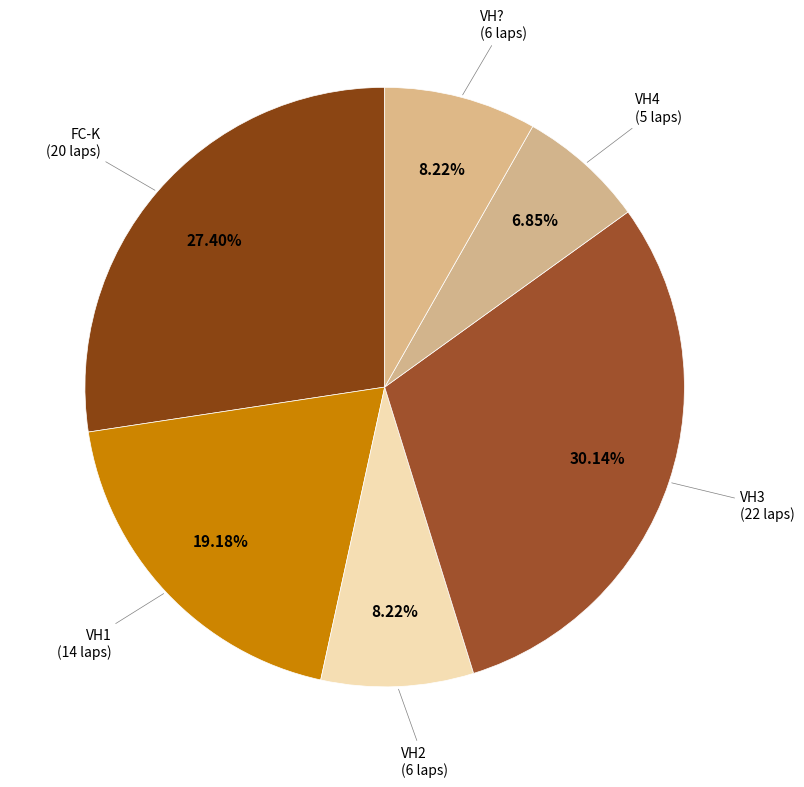

Approximately how many times larger is the value at FC-K compared to VH3?

0.9